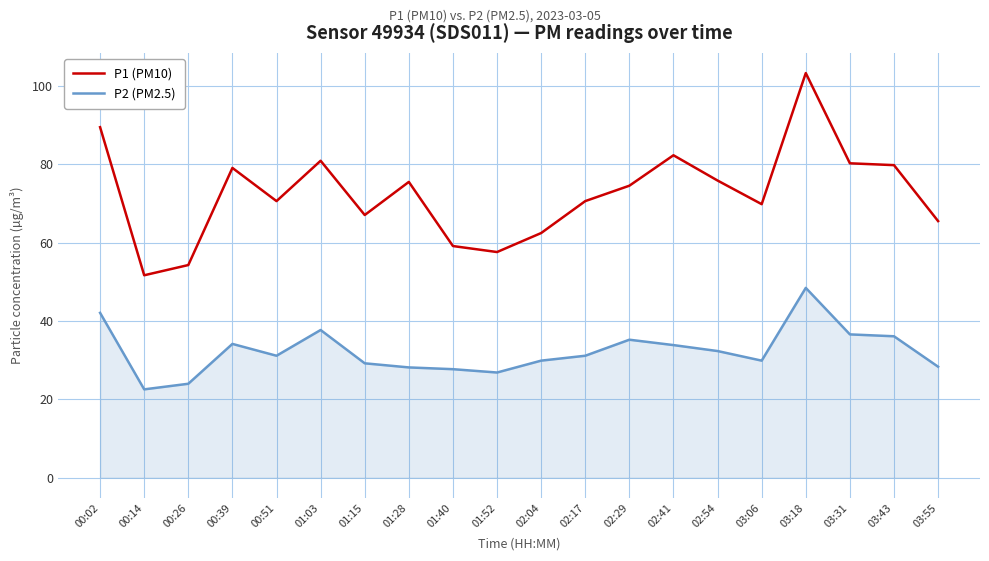

At which category does P1 (PM10) reach its first local peak?

00:39